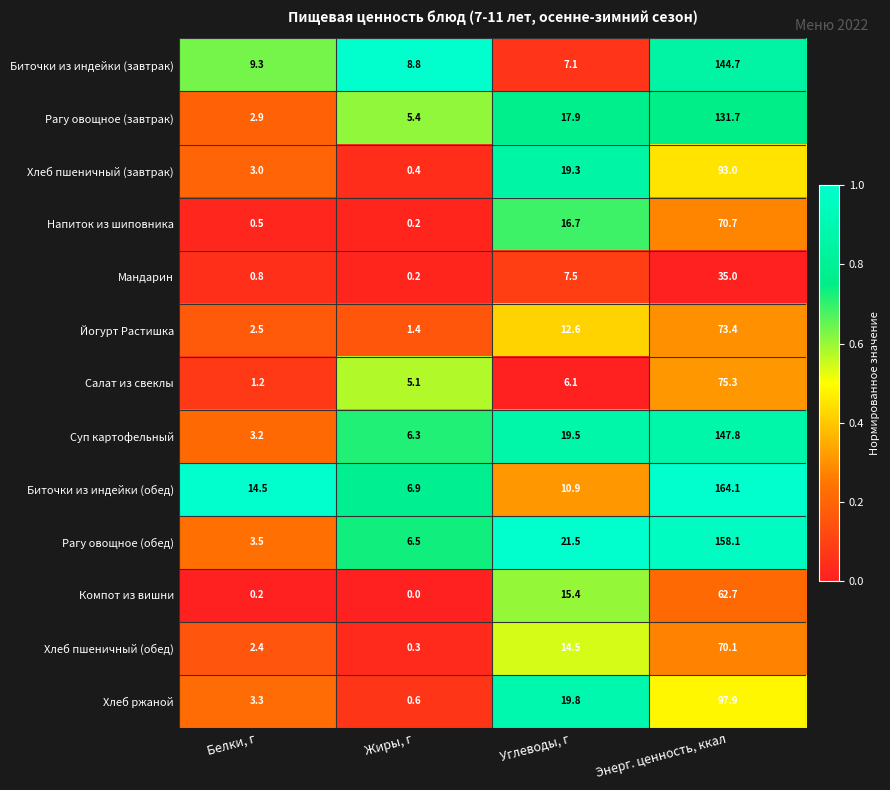

List the series in order of their peak value, highest first.

Биточки из индейки (обед), Рагу овощное (обед), Суп картофельный, Биточки из индейки (завтрак), Рагу овощное (завтрак), Хлеб ржаной, Хлеб пшеничный (завтрак), Салат из свеклы, Йогурт Растишка, Напиток из шиповника, Хлеб пшеничный (обед), Компот из вишни, Мандарин